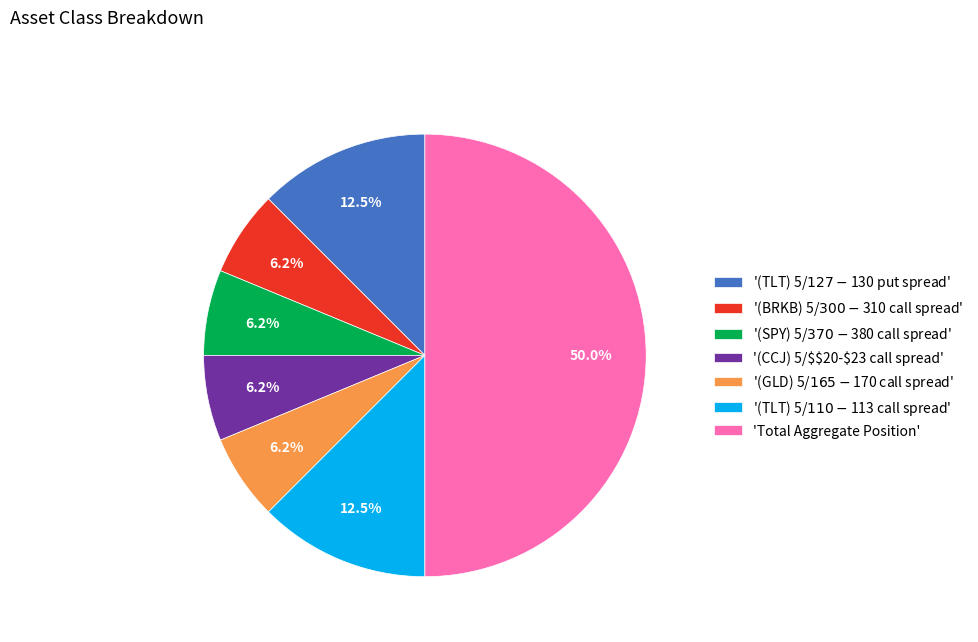

What is the largest slice in the pie chart?

'Total Aggregate Position'